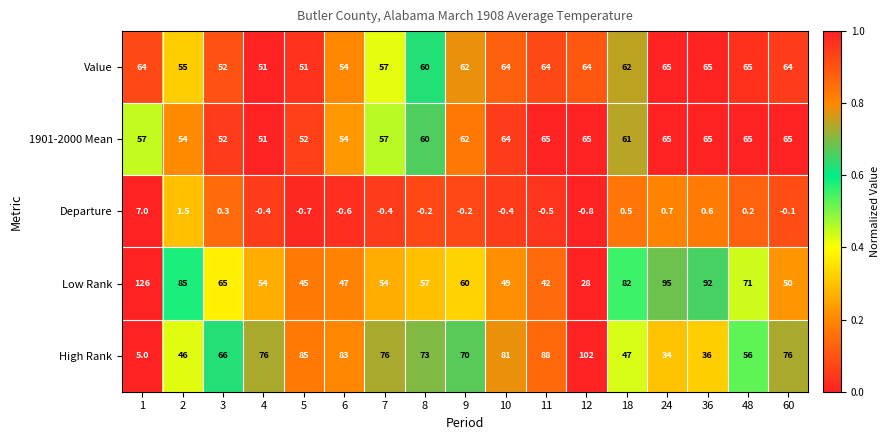

Which series has the largest total across all categories?

Low Rank